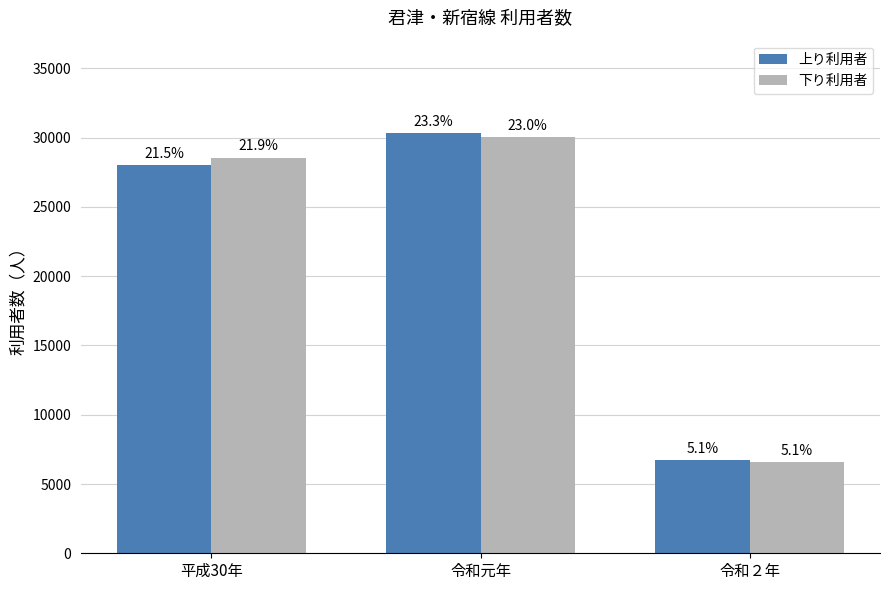

At 令和２年, list the series in order from largest to smallest.

上り利用者, 下り利用者